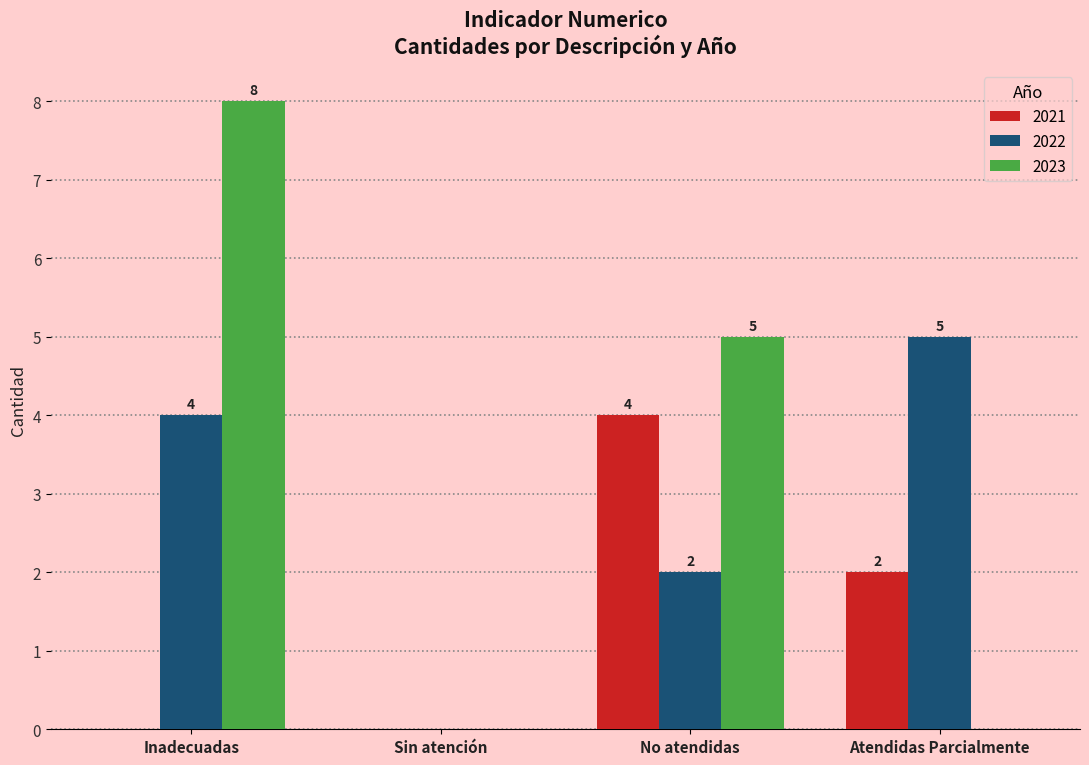

What is the spread (max minus min) of values at Atendidas Parcialmente?

5